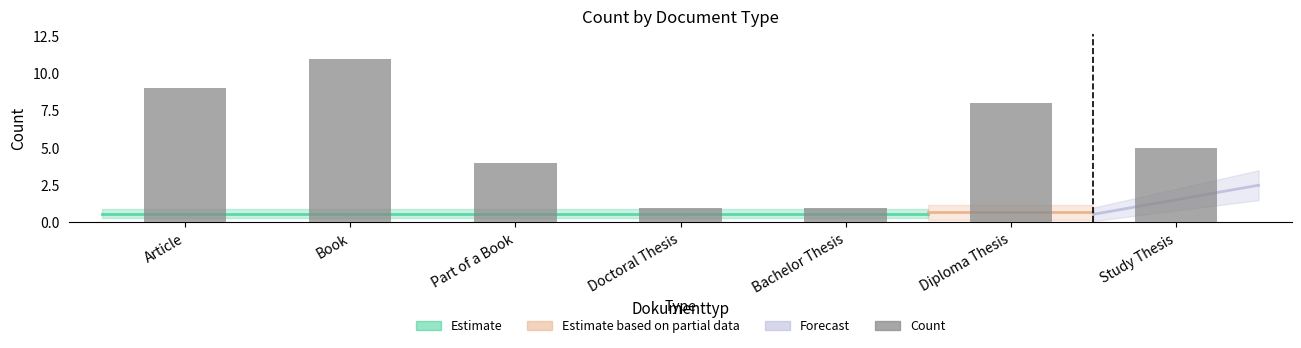

How many bars are there in total?

7